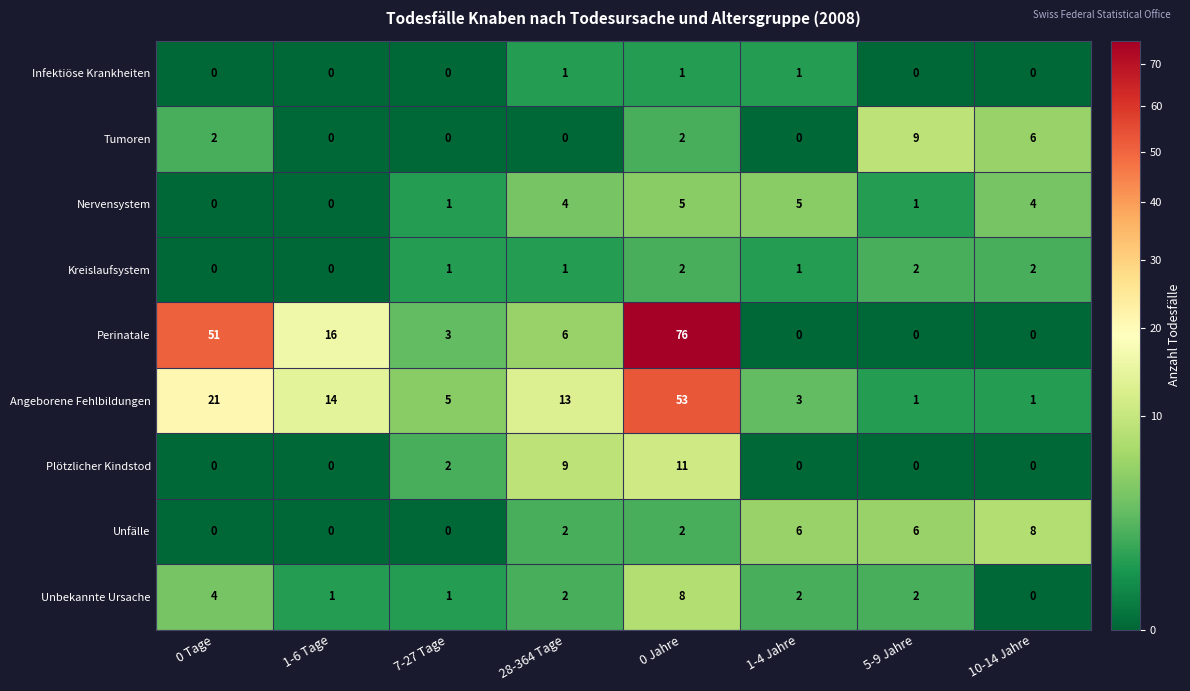

Which series has the widest spread of values?

Perinatale